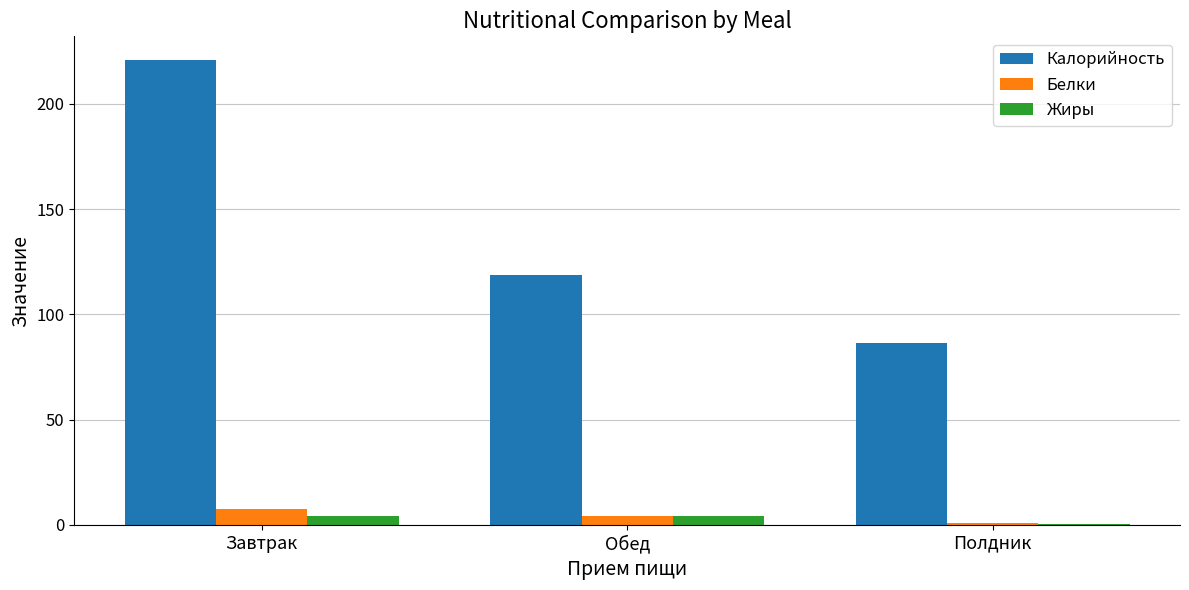

What is the sum of all Белки values?

12.6